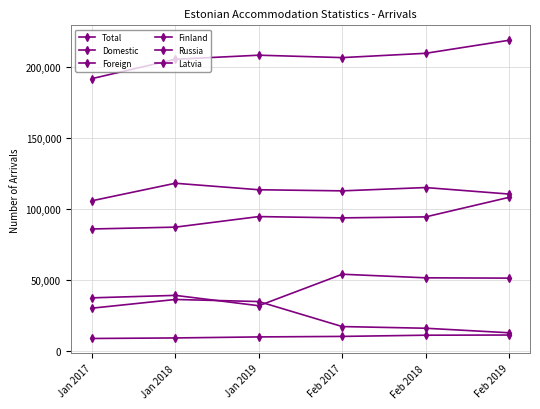

What is the difference between the maximum and minimum values in the Total series?

27037